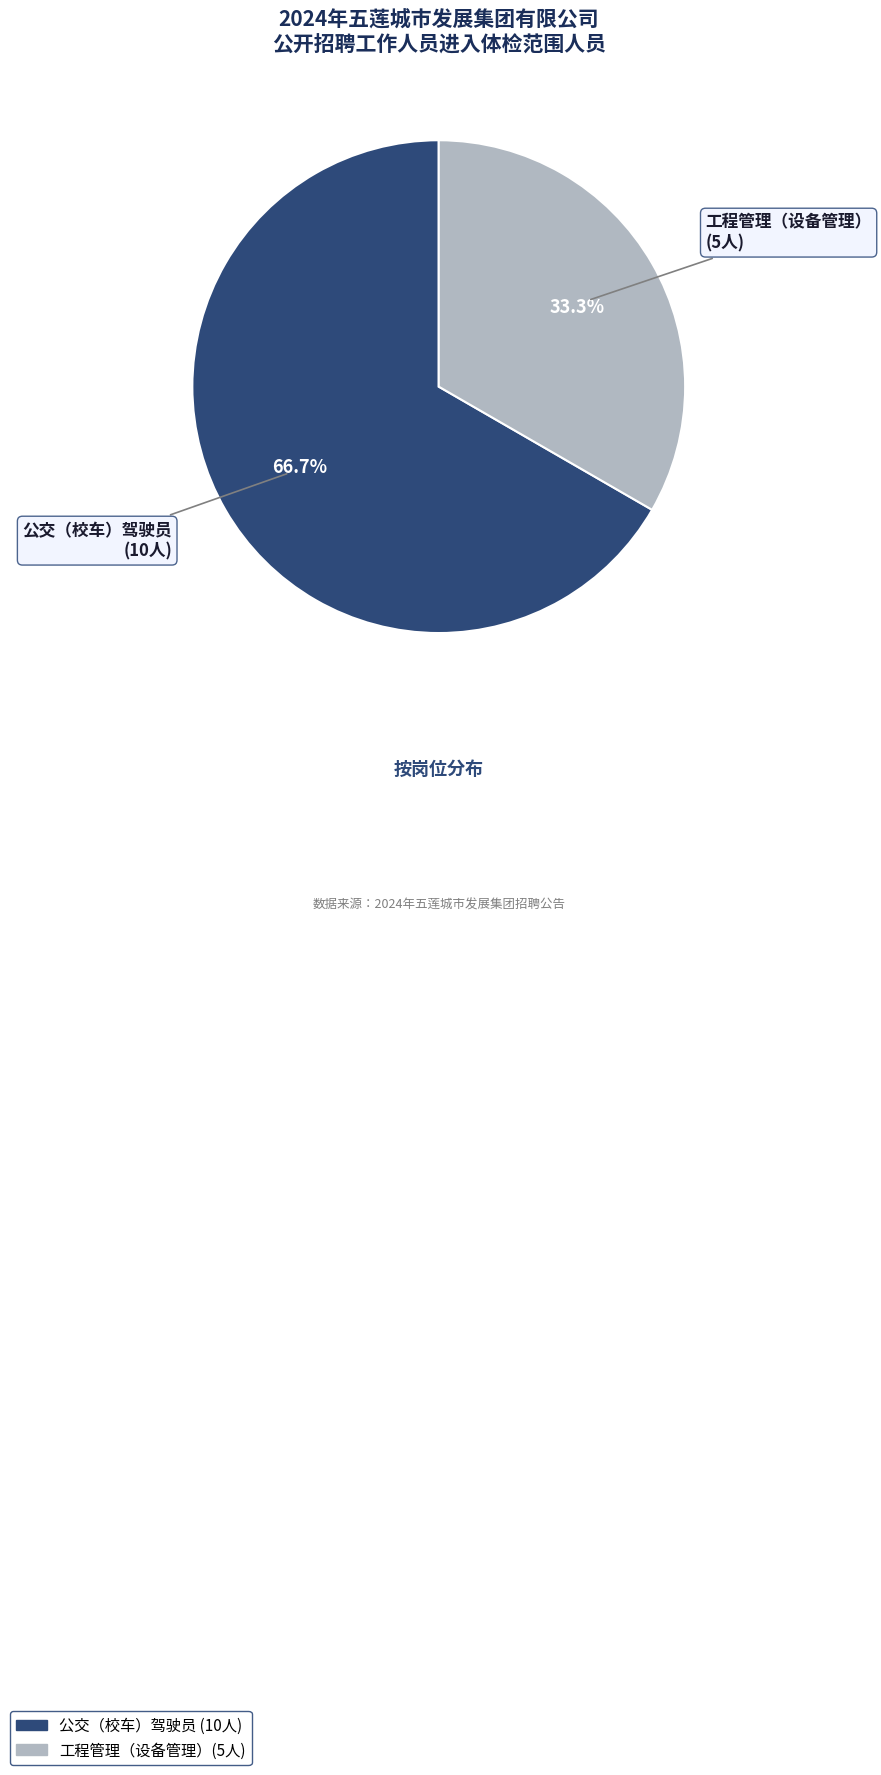

Which category has the biggest portion of the pie?

公交（校车）驾驶员